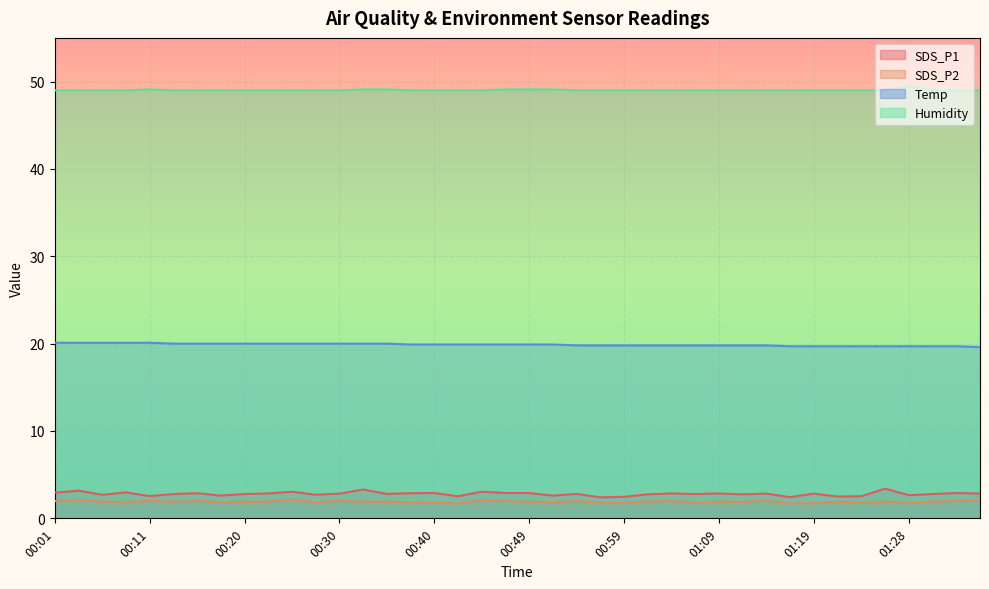

What position from the right is 00:30?

28